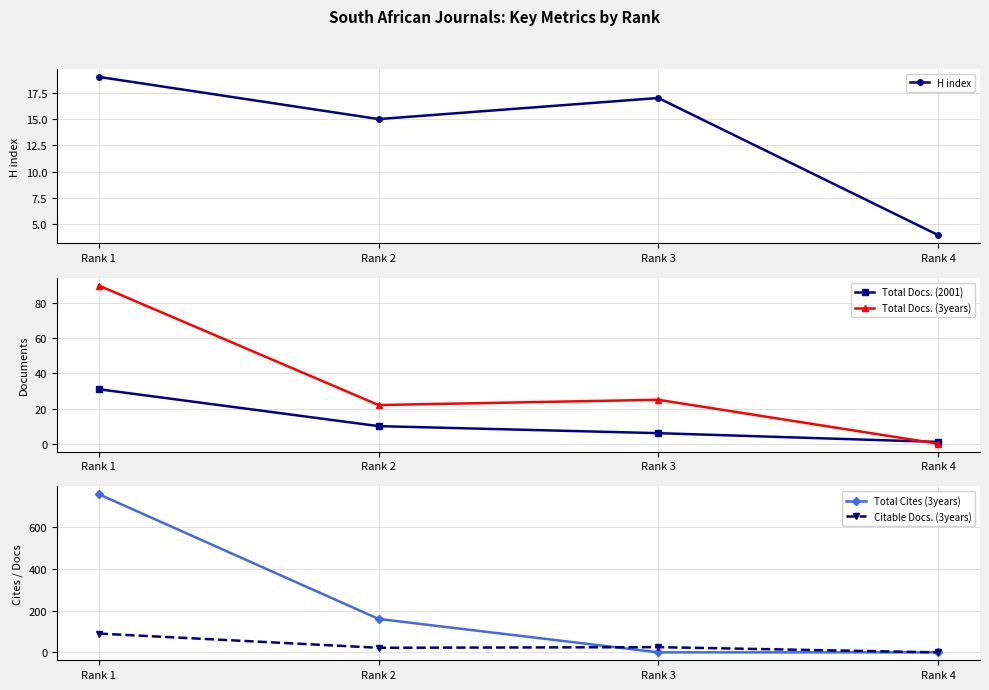

The Total Docs. (3years) series shows 16 at Rank 3. True or false?

False